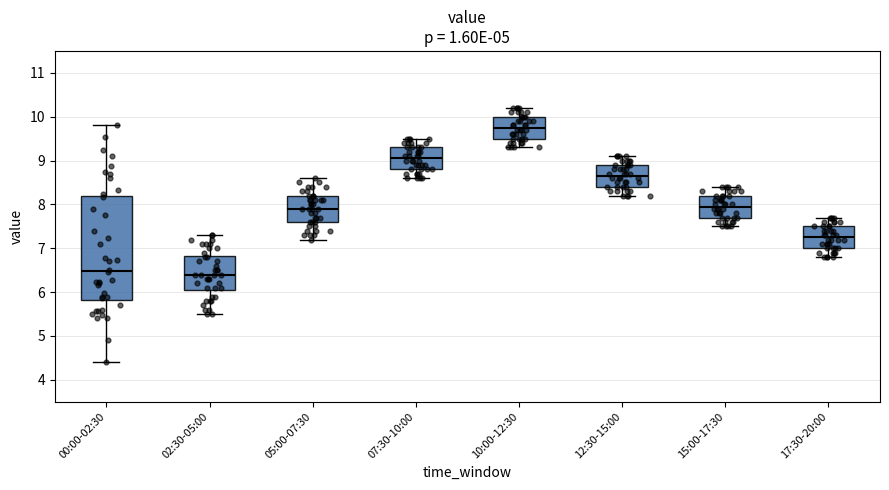

Where does the lower whisker of the box for 07:30-10:00 end on the y-axis? The values are not printed on the chart, so give them approximately, as read against the axis.

8.6